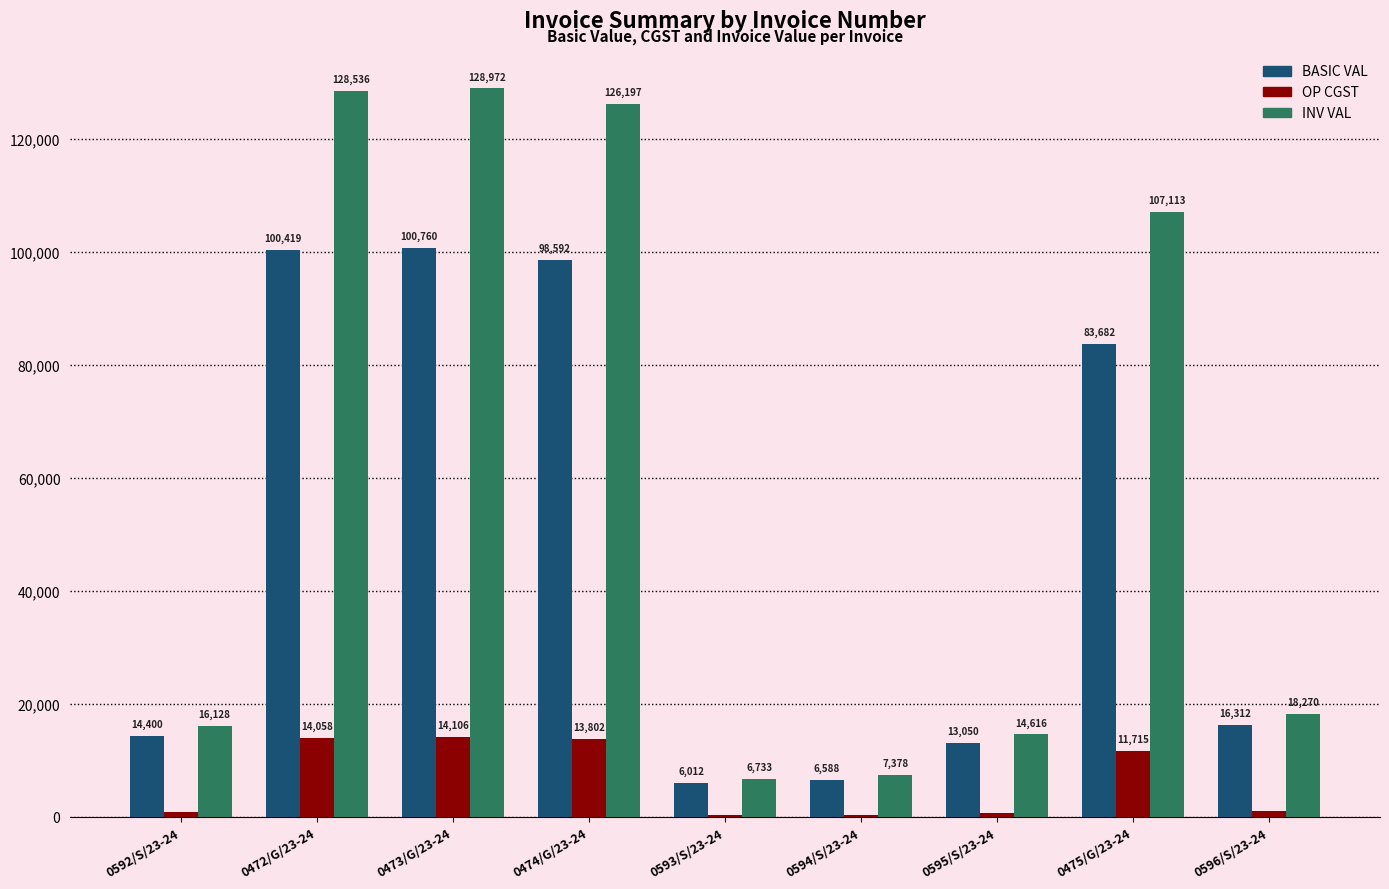

What is the average value of the INV VAL series?

61549.6